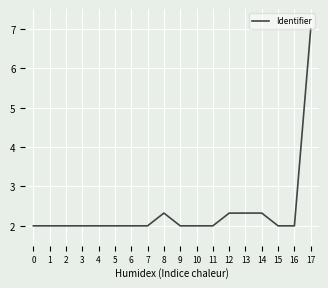

What is the ratio of the value at 4 to the value at 1?

1.0